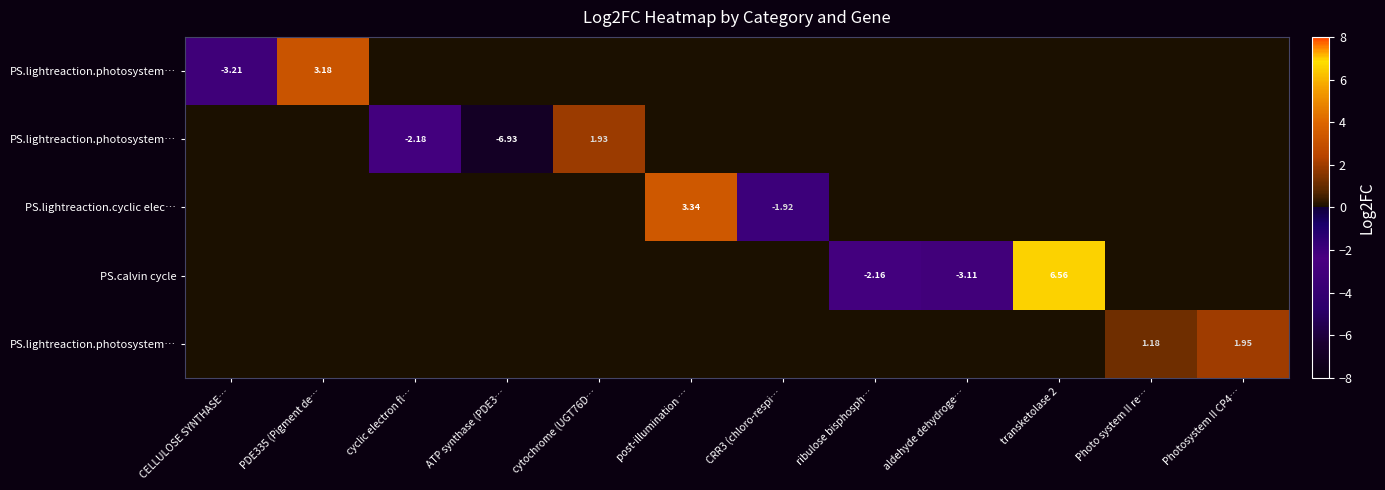

What is the total value across all series at post-illumination …?

3.3